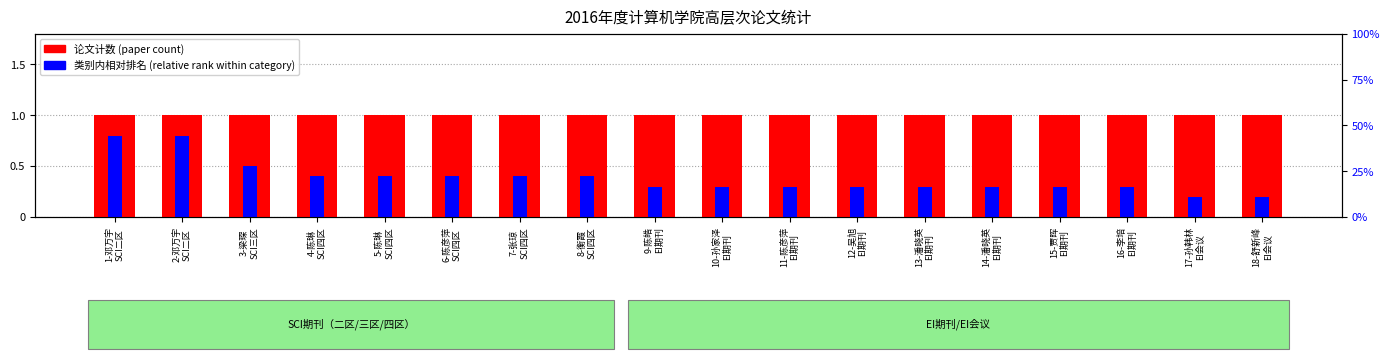

What is the lowest value of the relative rank within category series?

0.2